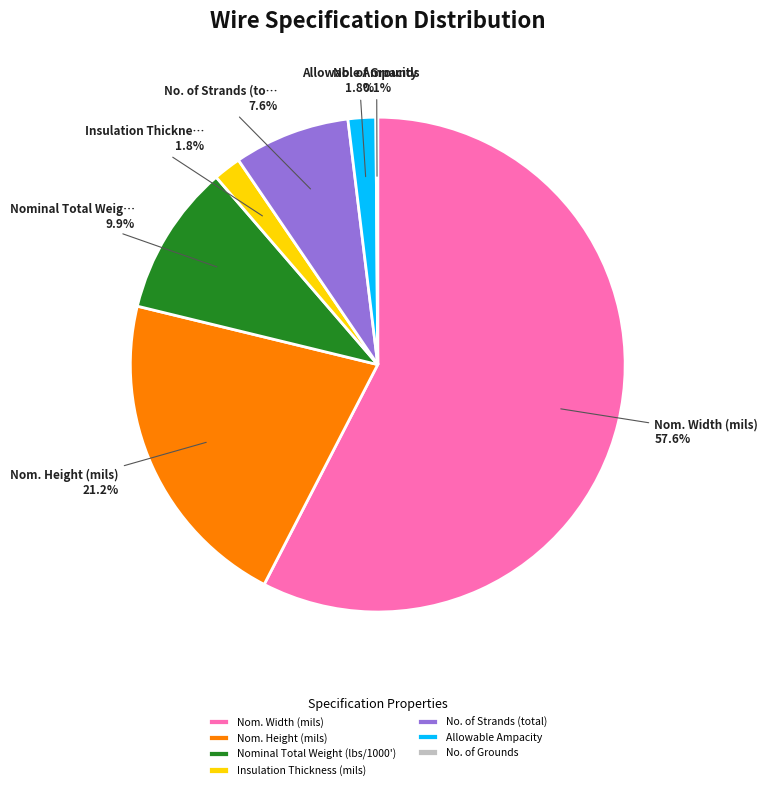

Which has a higher value, Nom. Width (mils) or Allowable Ampacity?

Nom. Width (mils)